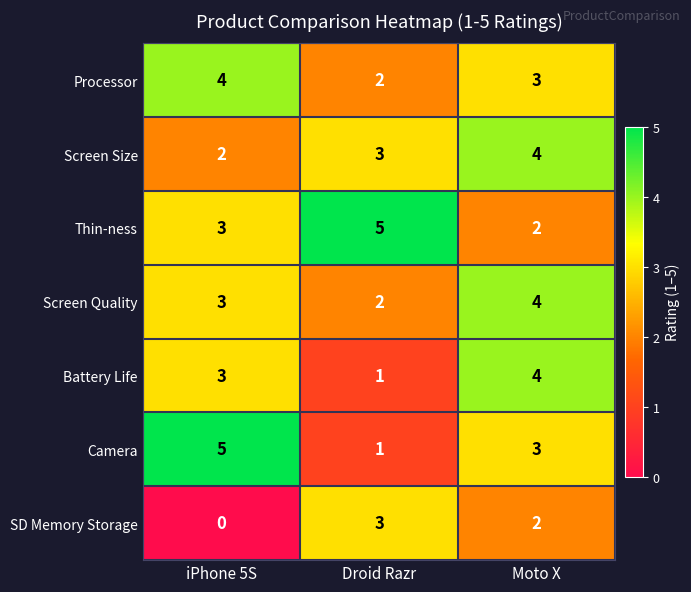

At which label does Processor reach its minimum?

Droid Razr